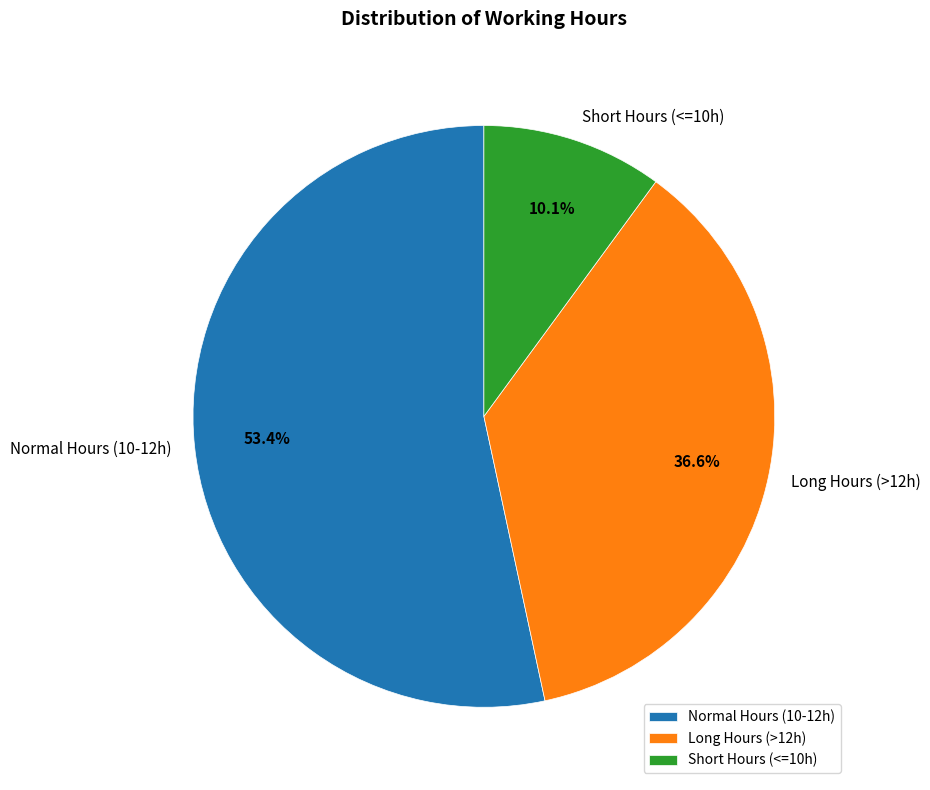

What is the ratio of the value at Normal Hours (10-12h) to the value at Long Hours (>12h)?

1.5